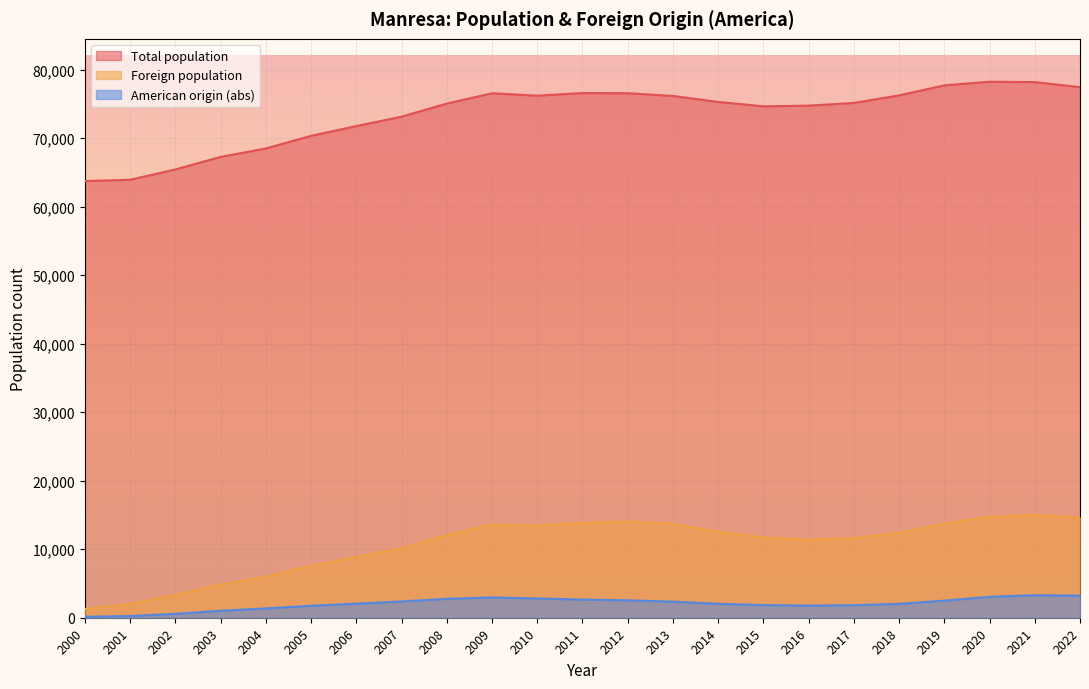

Rank the series by their maximum value, from lowest to highest.

American origin (abs), Foreign population, Total population